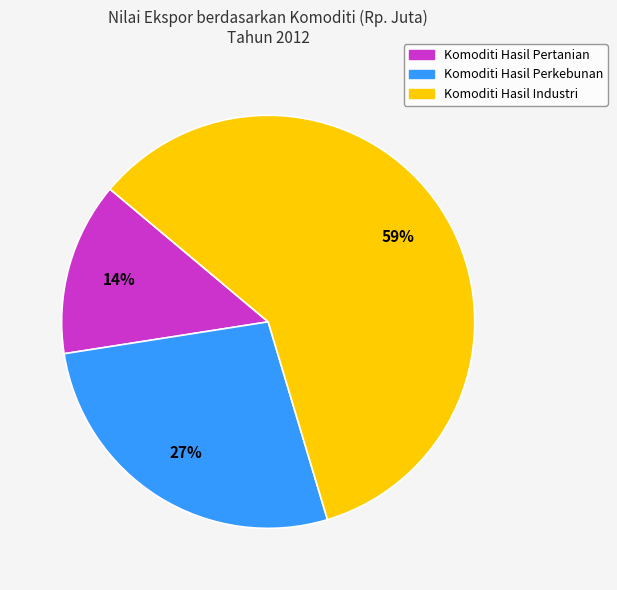

To the nearest percent, what percentage of the pie is Komoditi Hasil Perkebunan?

27%